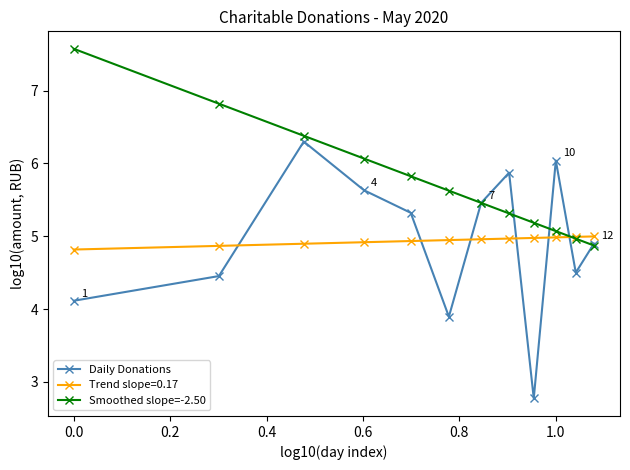

True or false: Trend slope=0.17 and Daily Donations intersect in this chart.

True